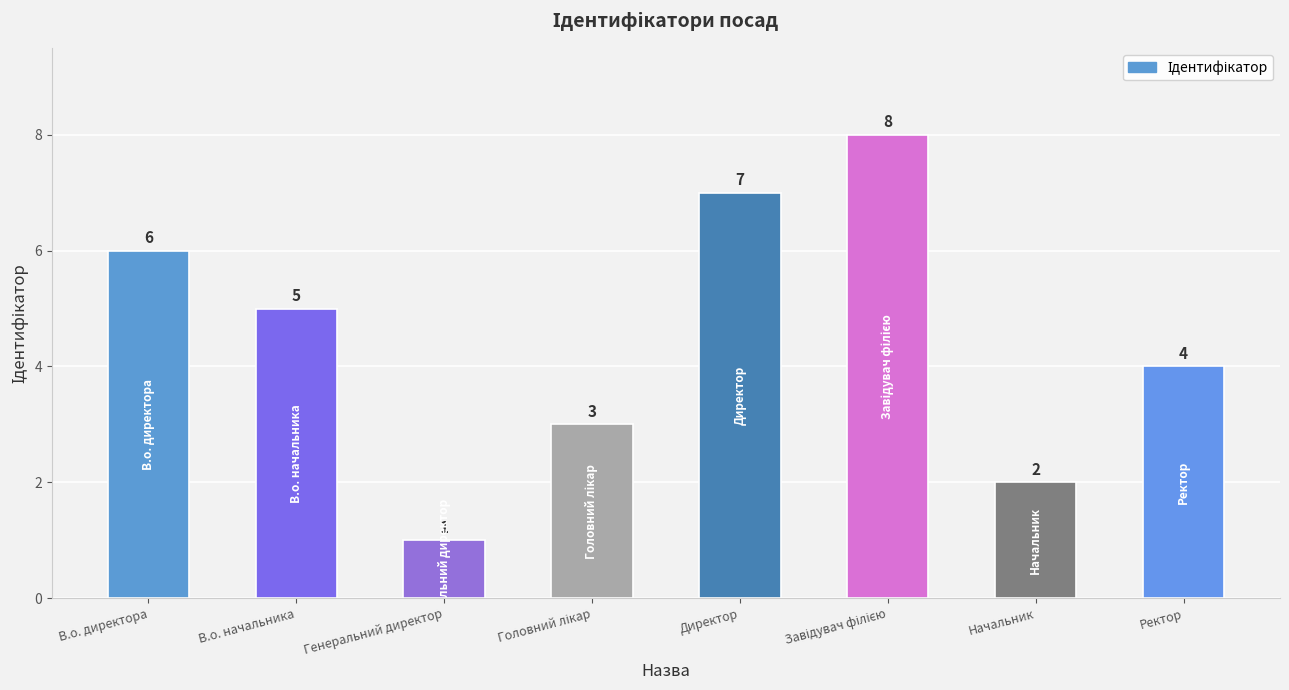

Approximately how many times larger is the value at Начальник compared to Директор?

0.3